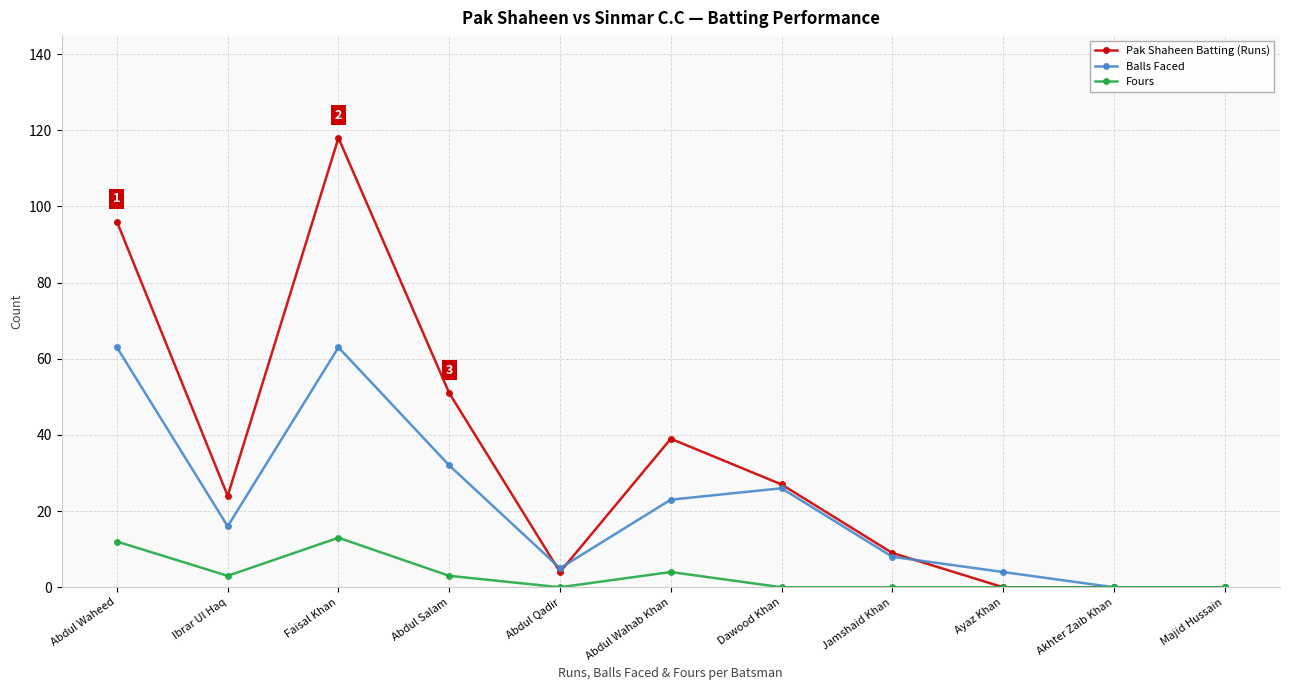

The value of Balls Faced at Majid Hussain is 37. True or false?

False